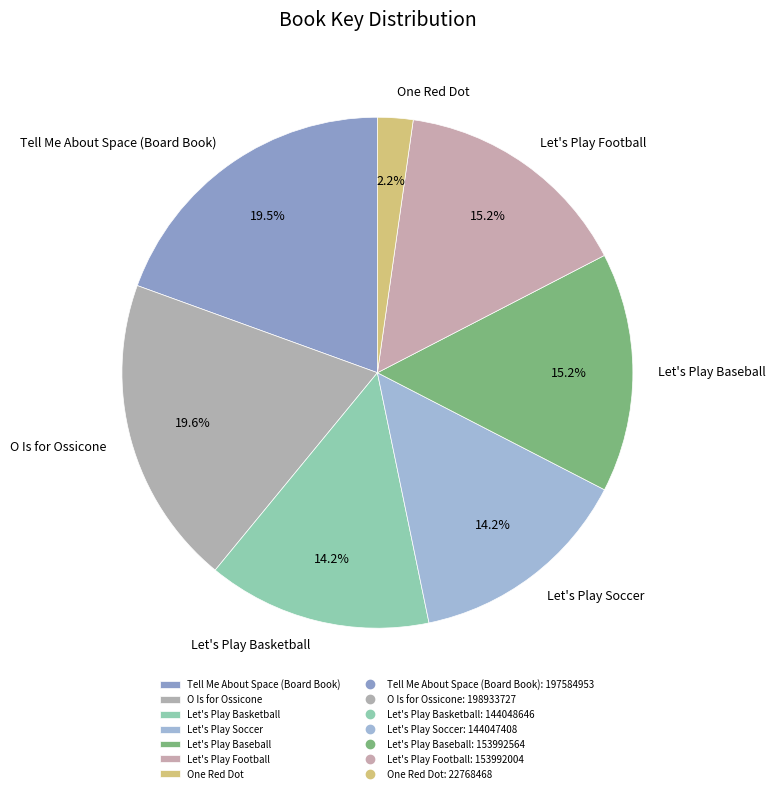

What percentage do Let's Play Baseball and One Red Dot together represent?

17.4%